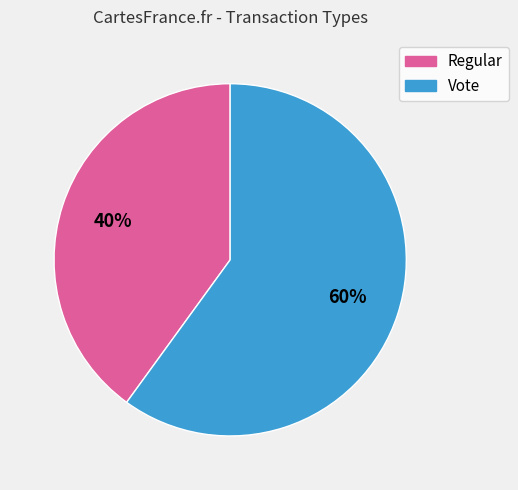

True or false: Regular accounts for 40% of the total.

True